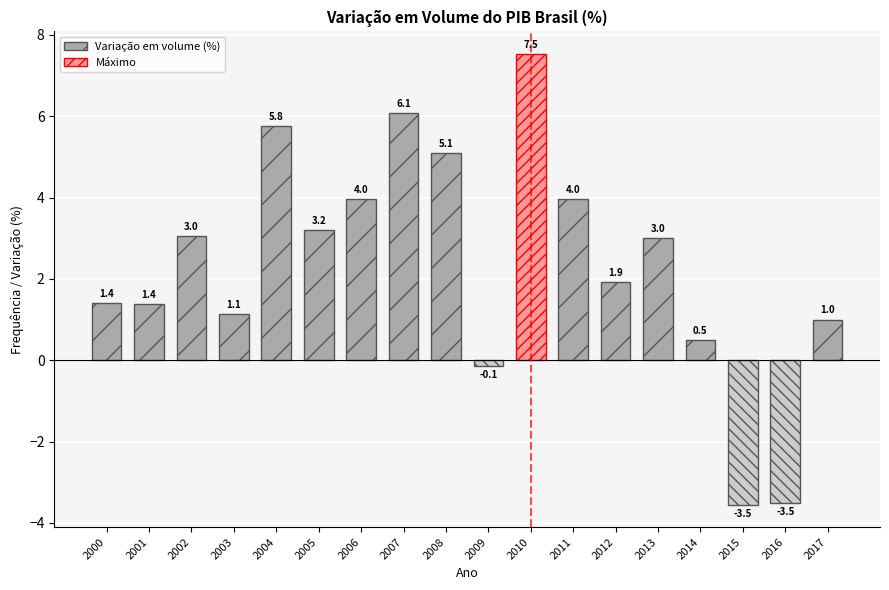

What is the value of the 1st bar from the left?

1.4